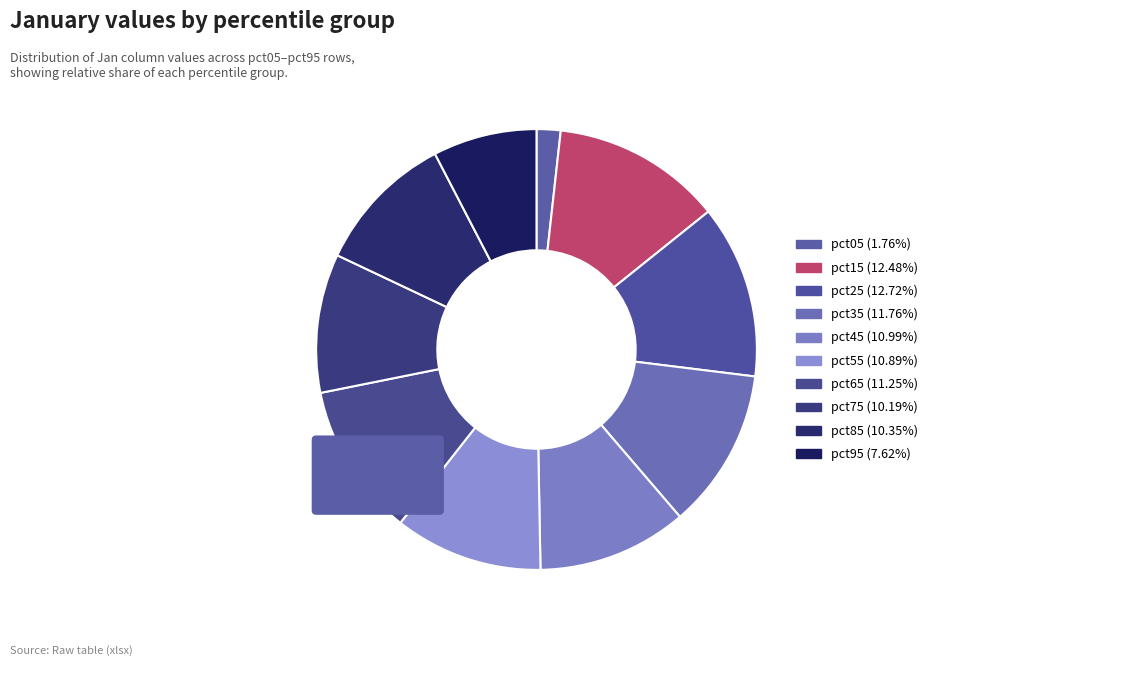

How many slices are in this pie chart?

10